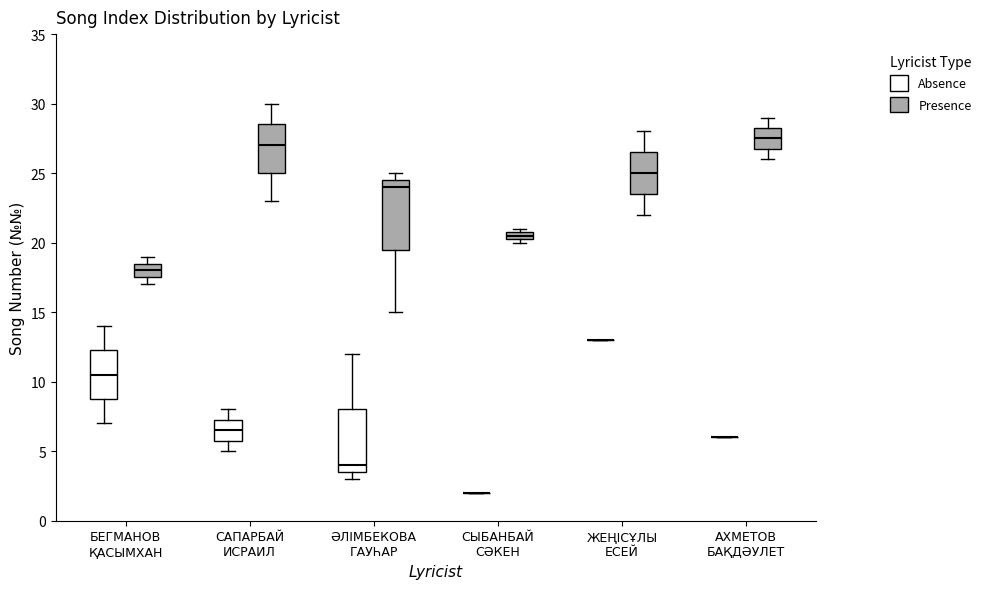

Comparing the boxes themselves (not the whiskers), which one is the tallest?

ӘЛІМБЕКОВА ГАУҺАР (Presence)